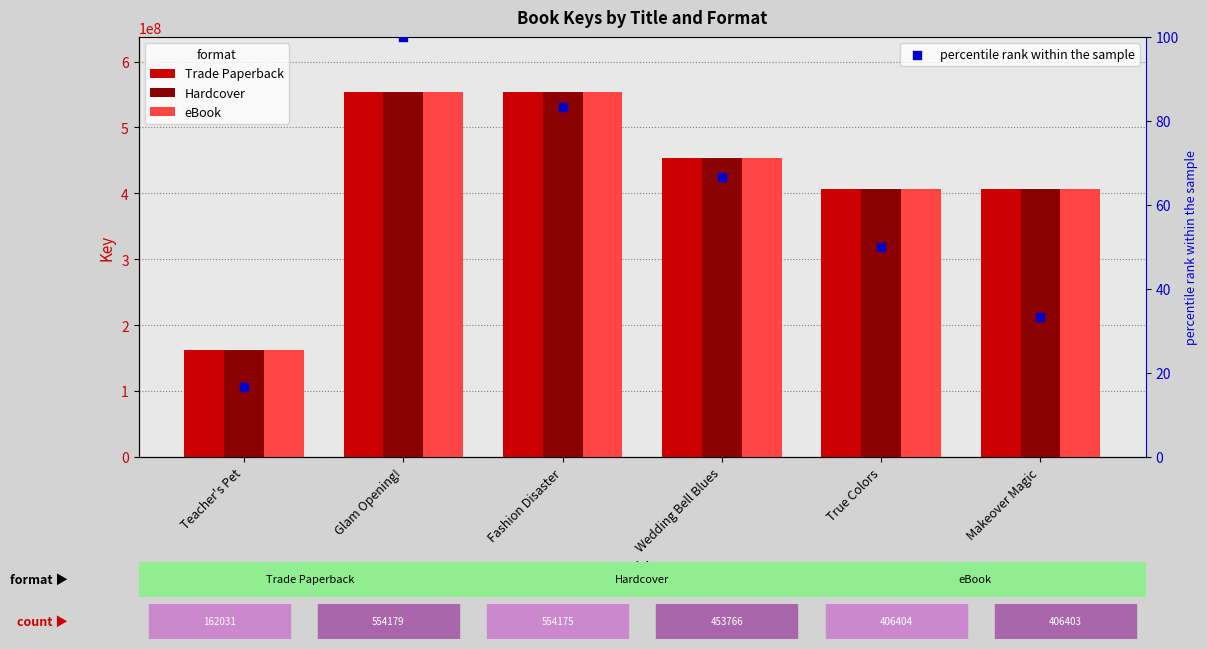

What are all the series names shown in the legend?

Trade Paperback, Hardcover, eBook, percentile rank within the sample